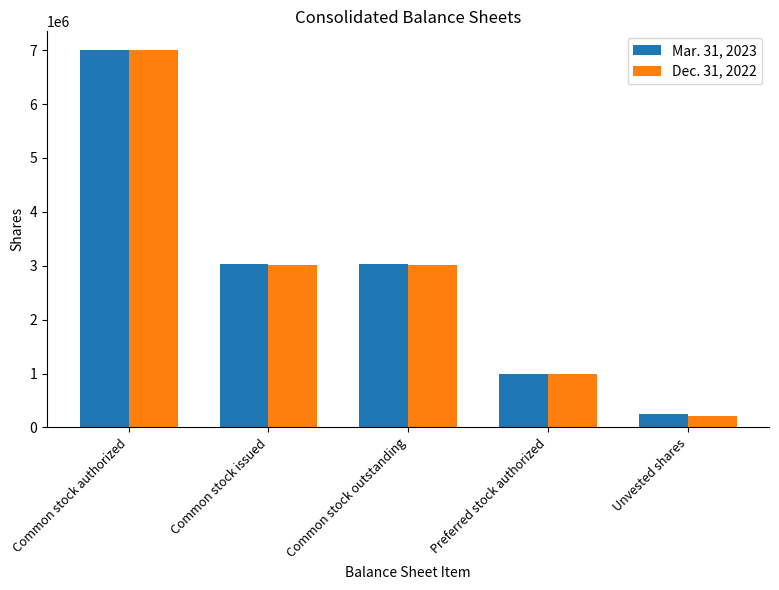

Are the bars grouped side by side (vs. stacked)?

Yes